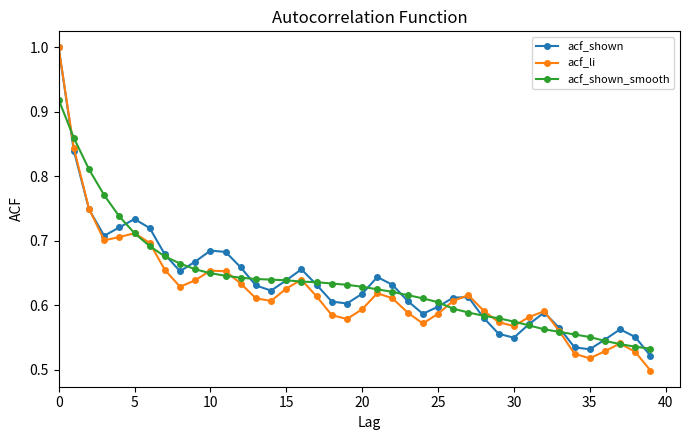

At how many categories does at least one series exceed 0?

40